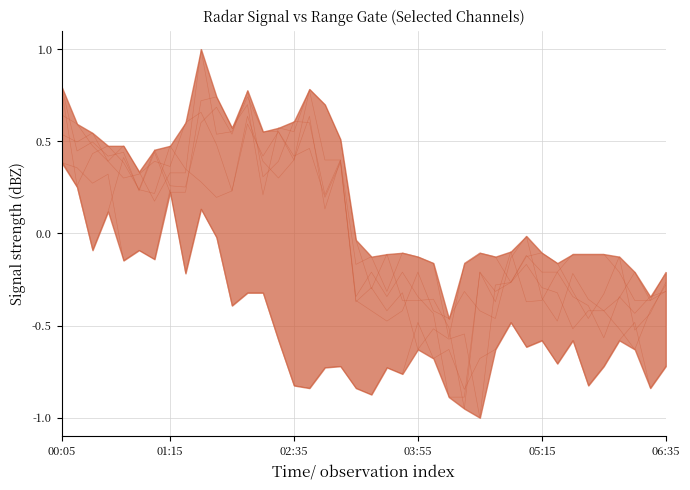

True or false: 4.511 and 2.739 cross at least once.

True